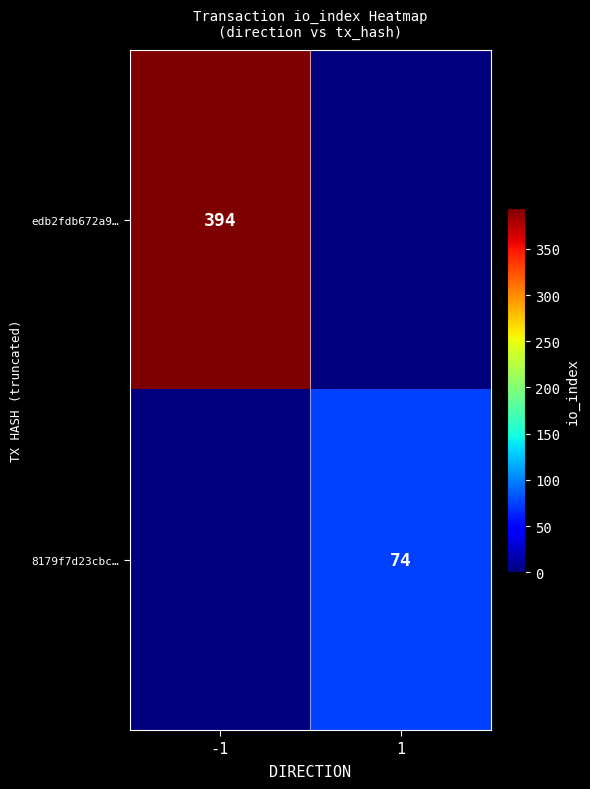

What is the difference between the highest and lowest values at 1?

74